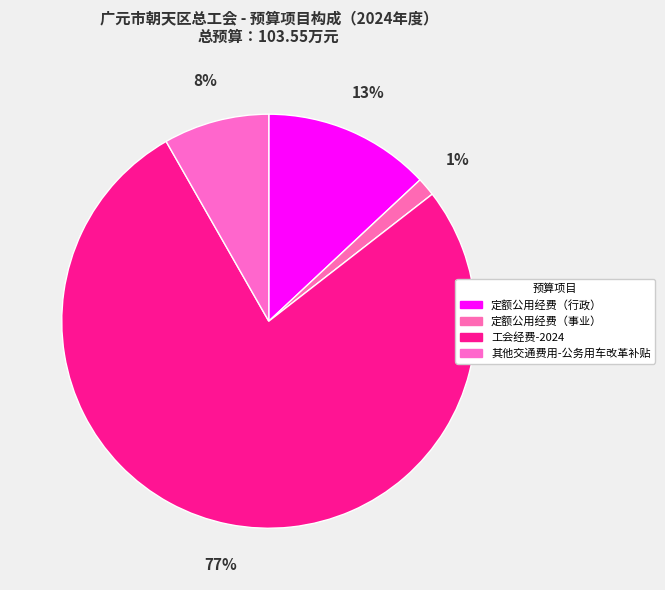

Which has a higher value, 其他交通费用-公务用车改革补贴 or 定额公用经费（行政）?

定额公用经费（行政）